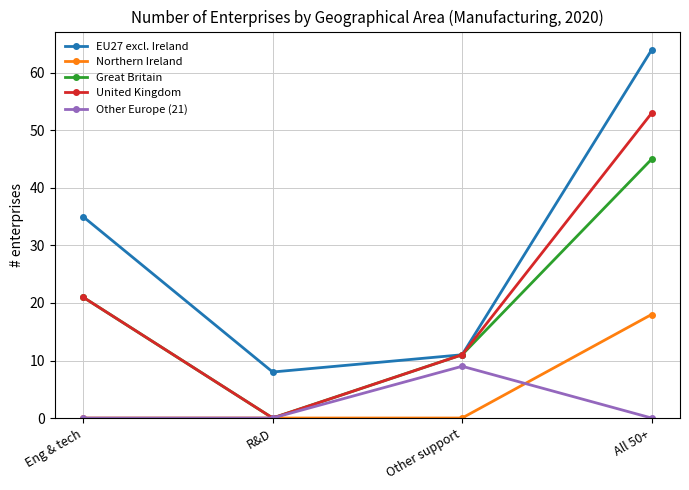

True or false: Northern Ireland and EU27 excl. Ireland intersect in this chart.

False